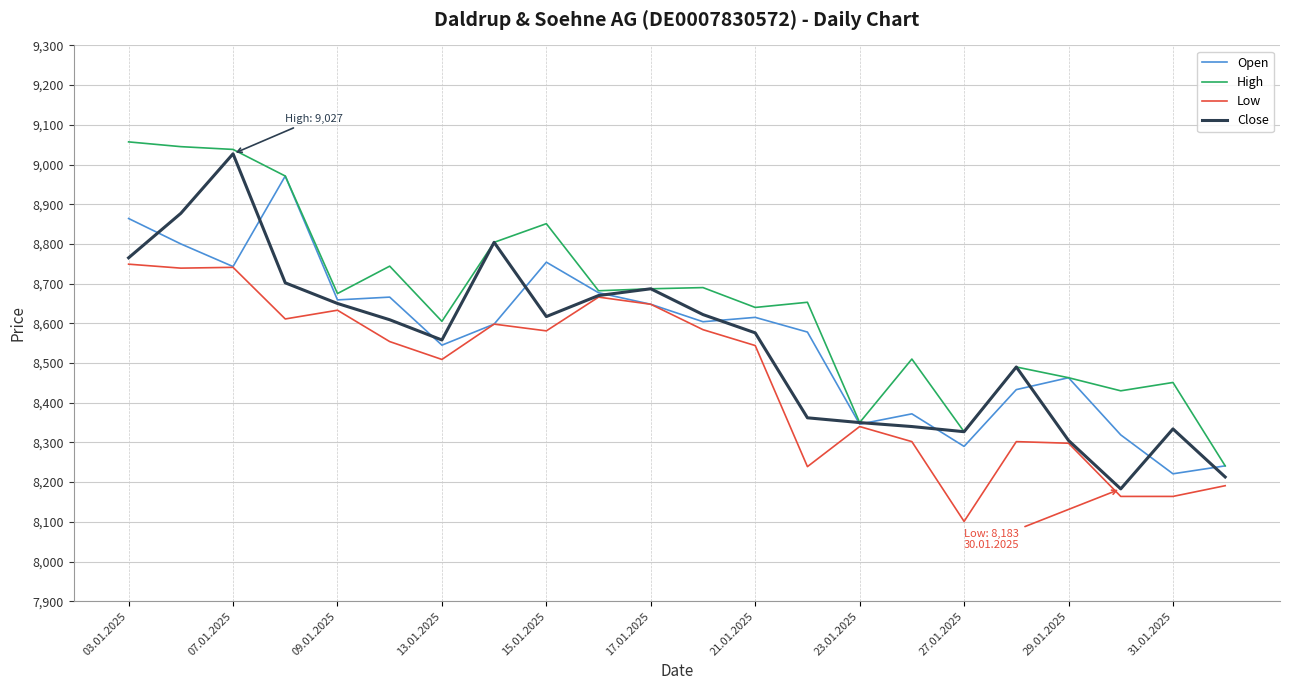

What are all the series names shown in the legend?

Open, High, Low, Close